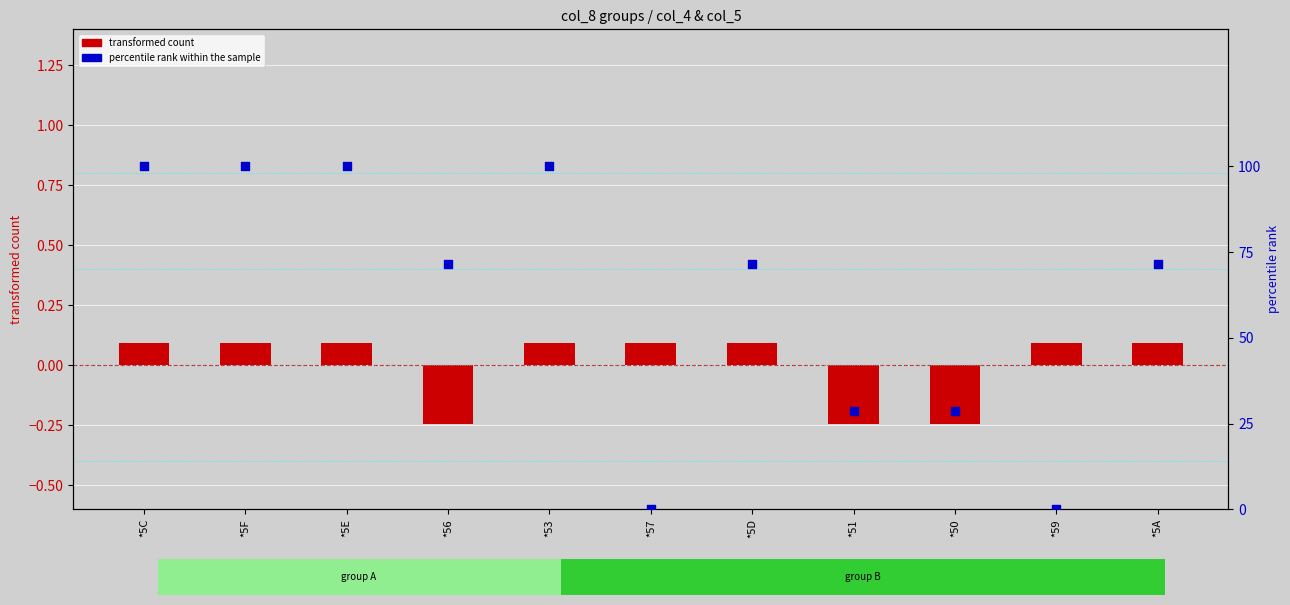

At which category is the sum across all series the highest?

*5C